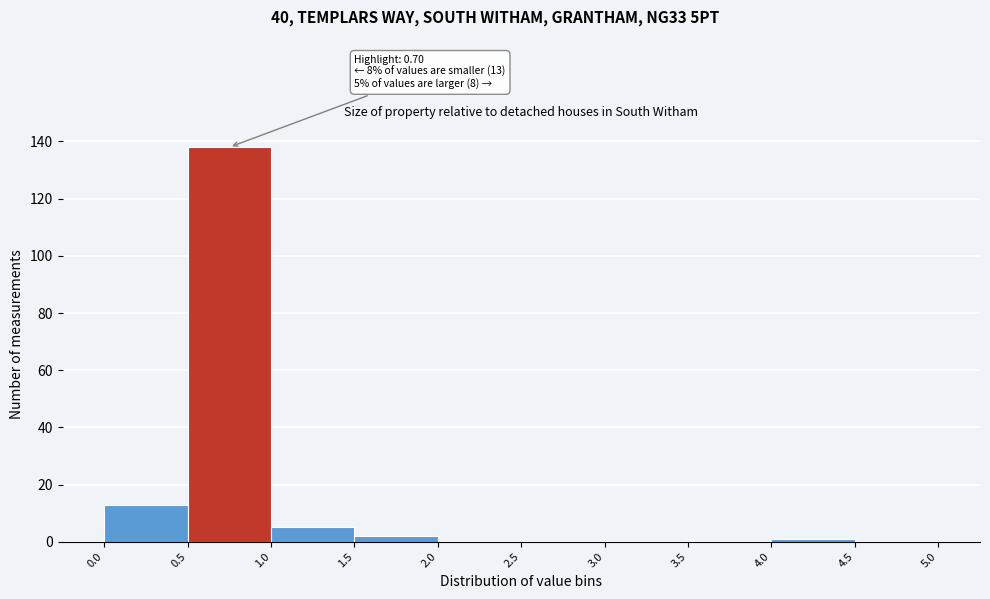

Which range on the x-axis has the tallest bar?

0.5 to 1.0